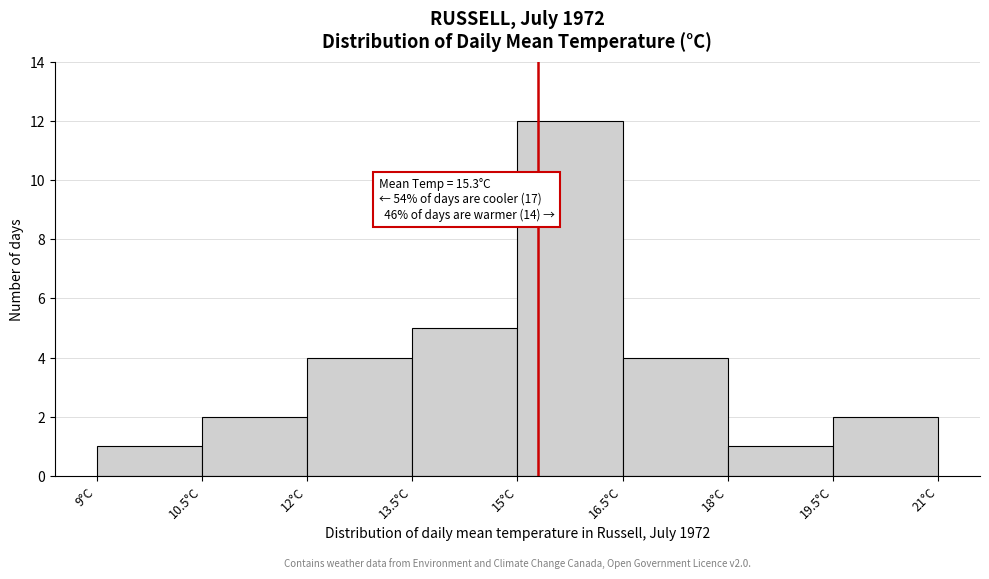

Which range on the x-axis has the tallest bar?

15.0 to 16.5